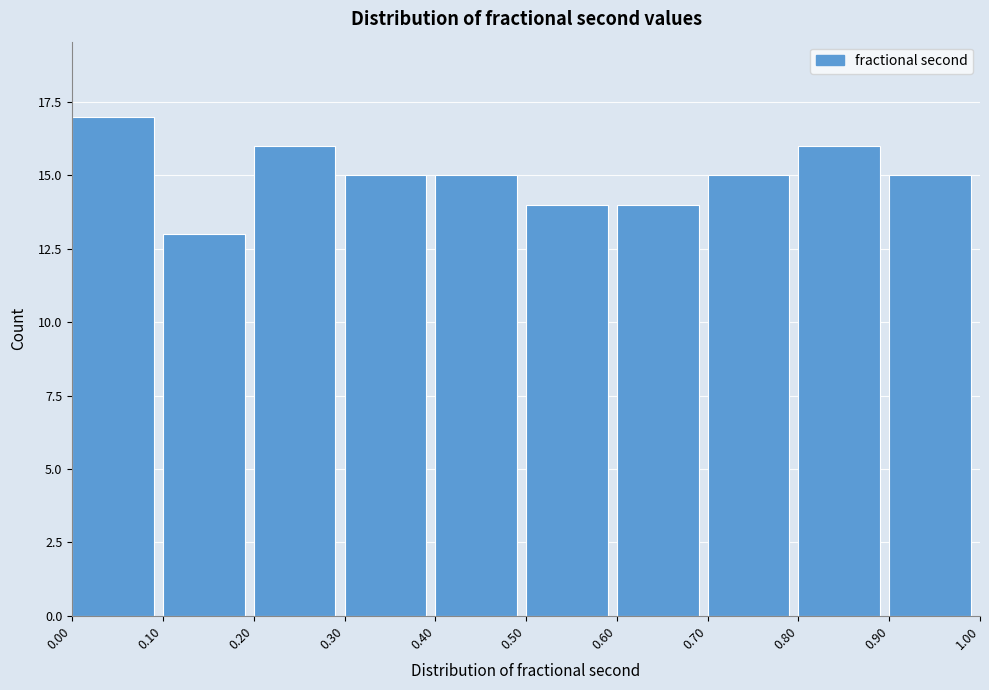

Over which range of the x-axis is the bar tallest?

0.00 to 0.10